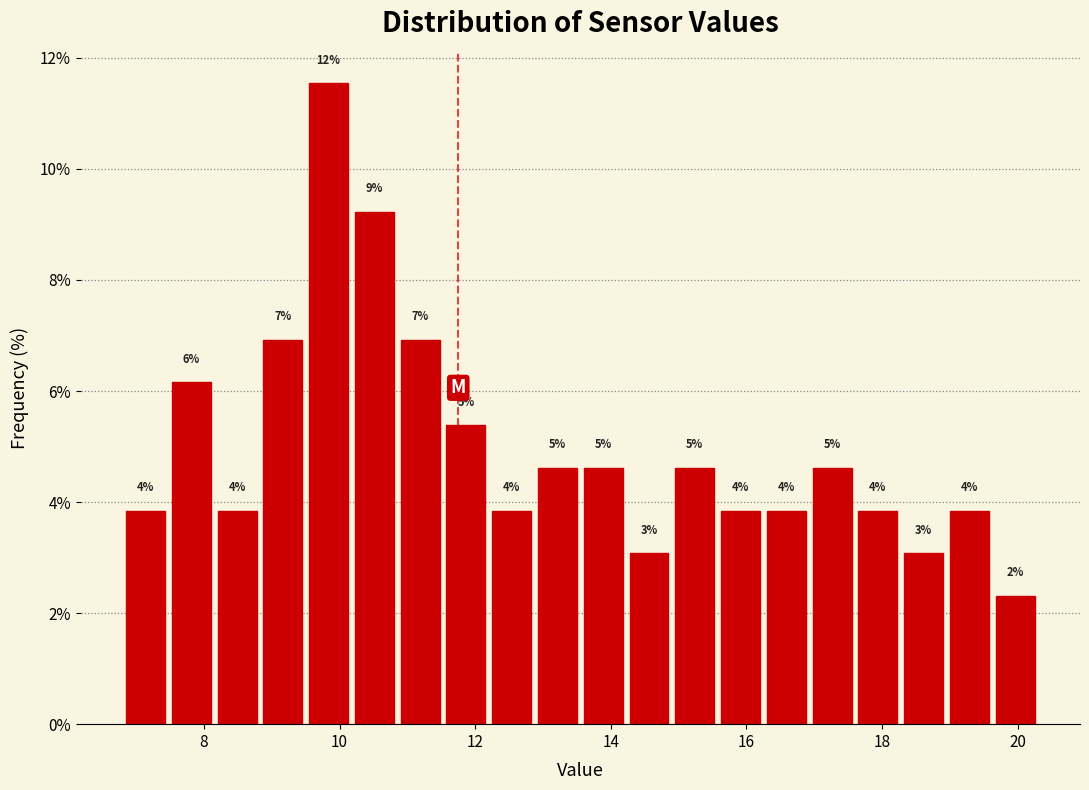

Around what value on the x-axis is the tallest bar? Give the approximate position of its centre, as read against the axis.

9.8